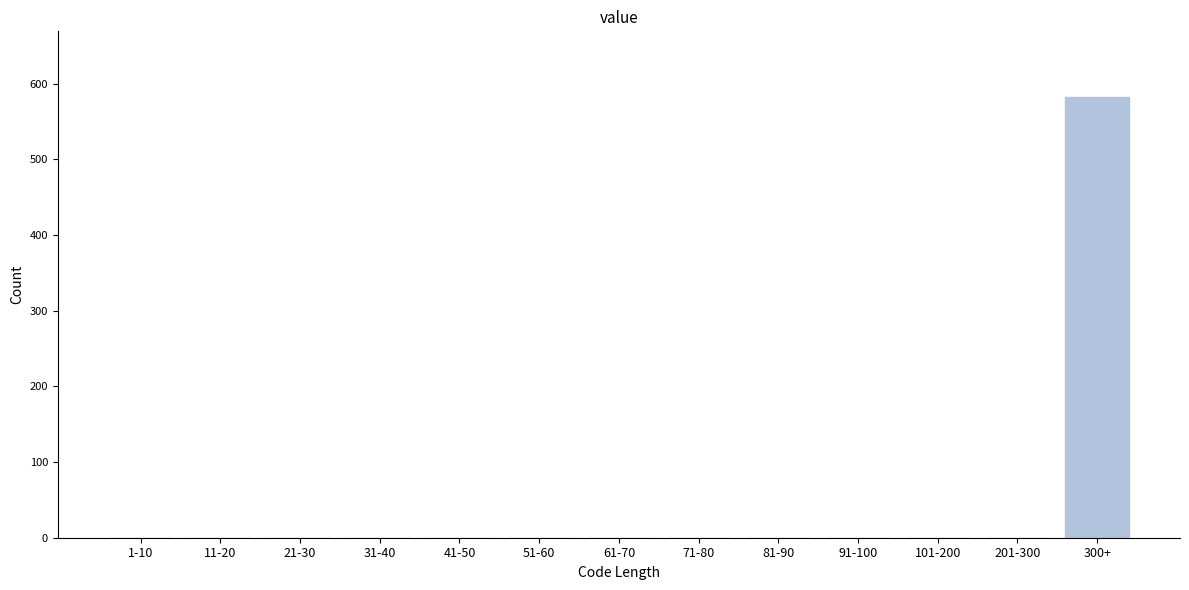

Reading left to right, what are all the values shown in this chart?

1-10=0	11-20=0	21-30=0	31-40=0	41-50=0	51-60=0	61-70=0	71-80=0	81-90=0	91-100=0	101-200=0	201-300=0	300+=582